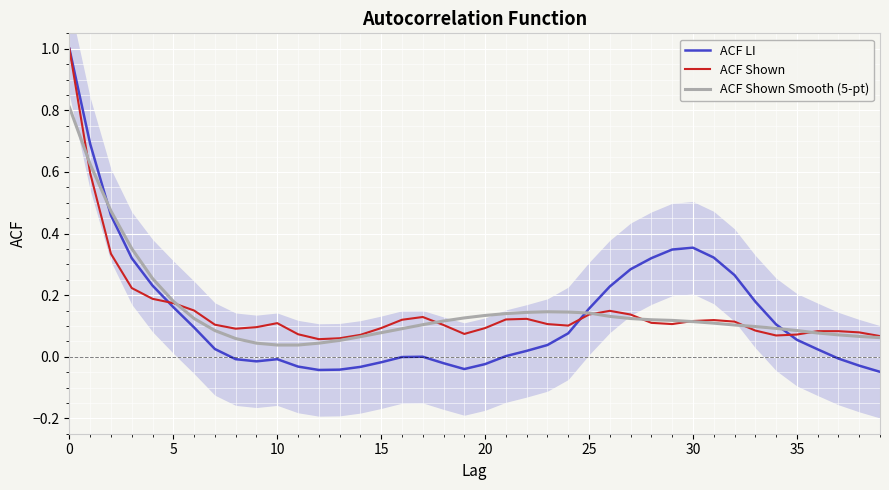

What is the difference between the maximum and minimum values in the ACF Shown series?

0.9